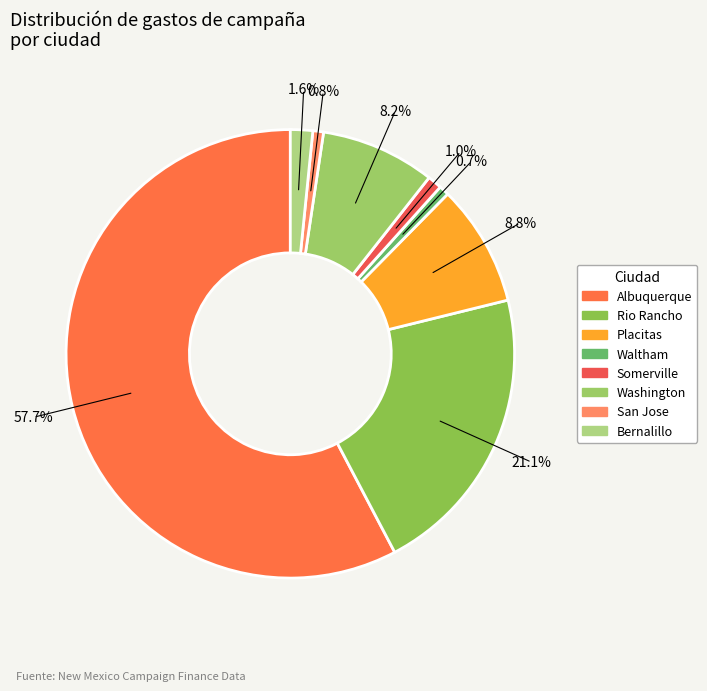

To the nearest percent, what is the combined percentage of Waltham and Albuquerque?

58%